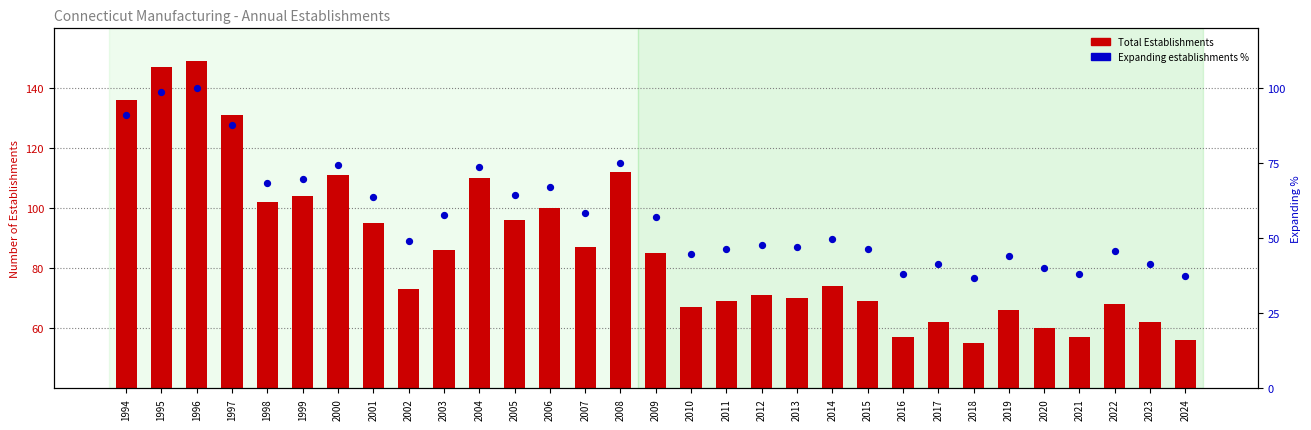

What is the total value across all series at 2008?

187.2